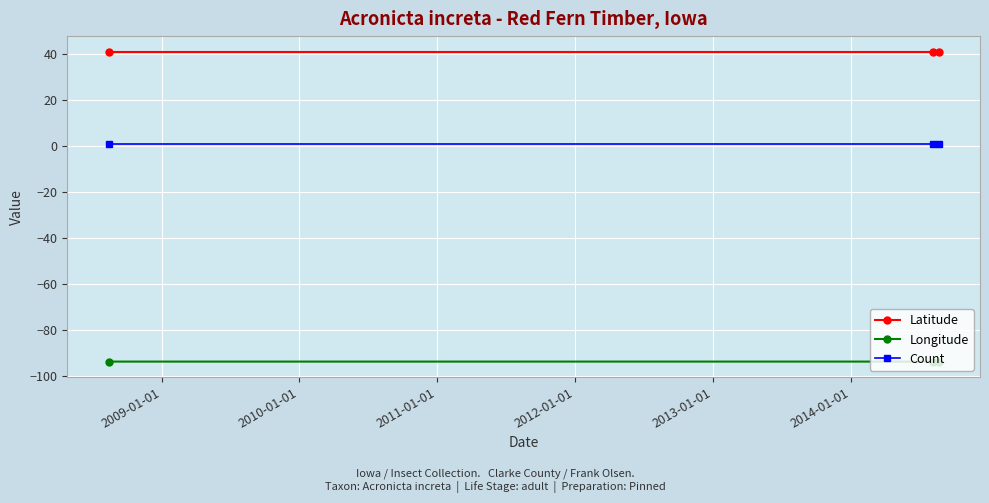

Does the chart have visible grid lines?

Yes